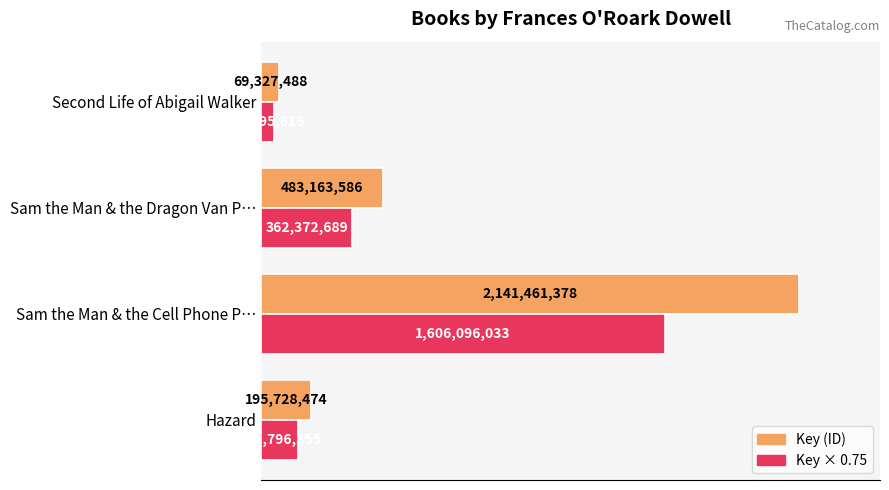

What position from the left is Hazard?

1